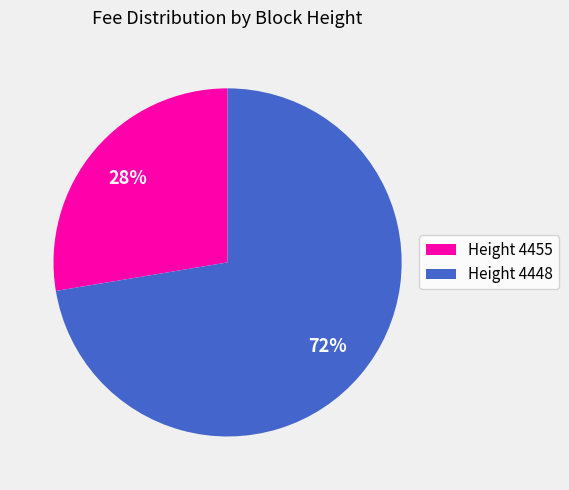

What is the ratio of the value at Height 4455 to the value at Height 4448?

0.4